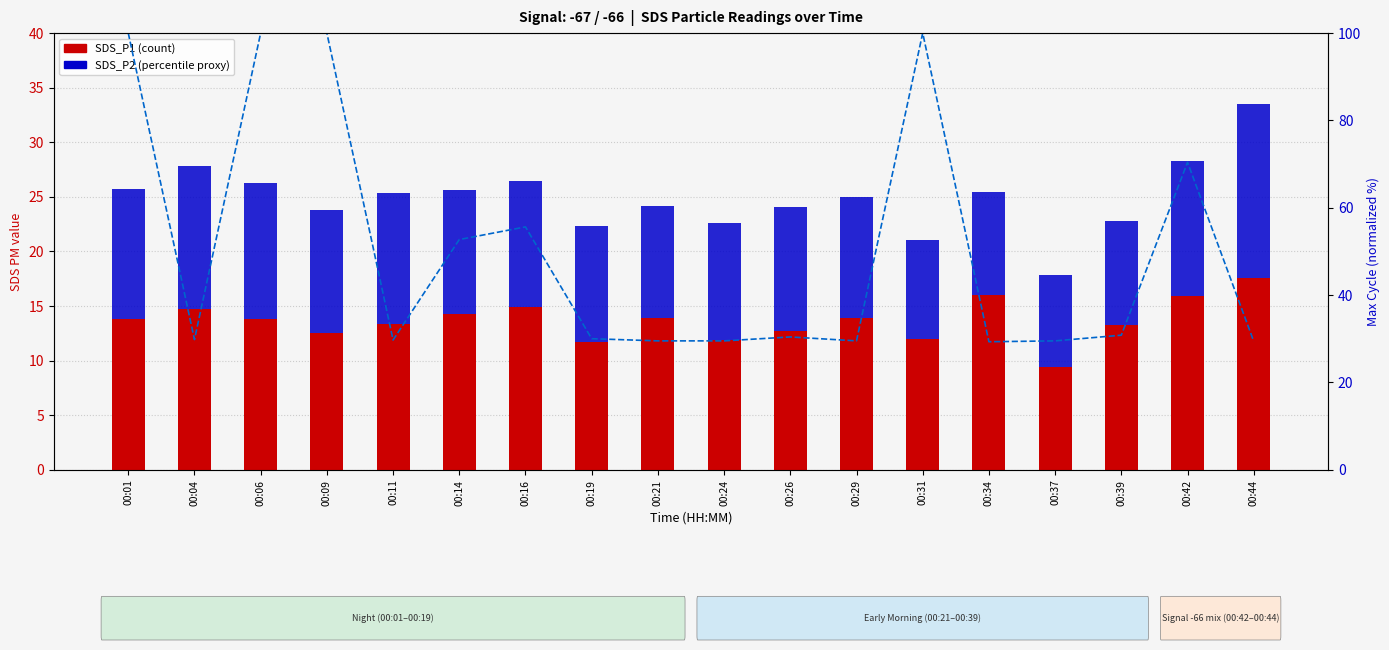

Count the number of categories in the chart.

18